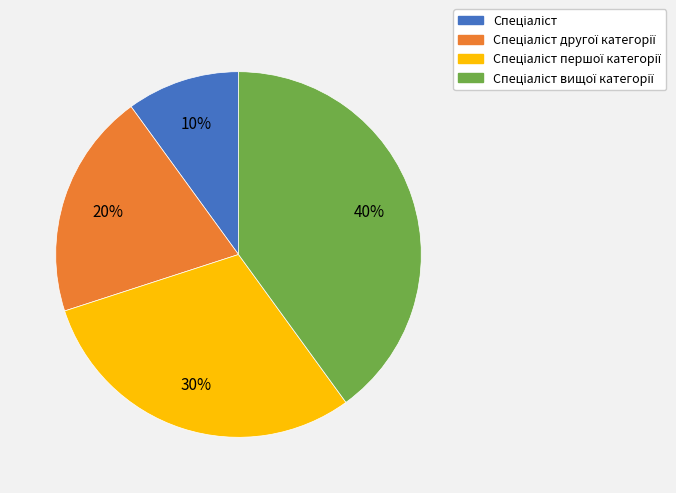

Is there any slice that represents more than half of the pie?

No